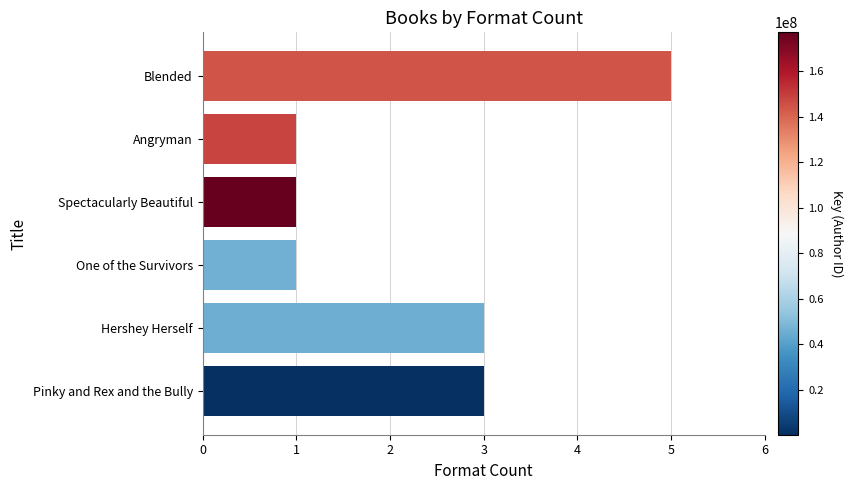

What is the difference between the maximum and minimum values?

4